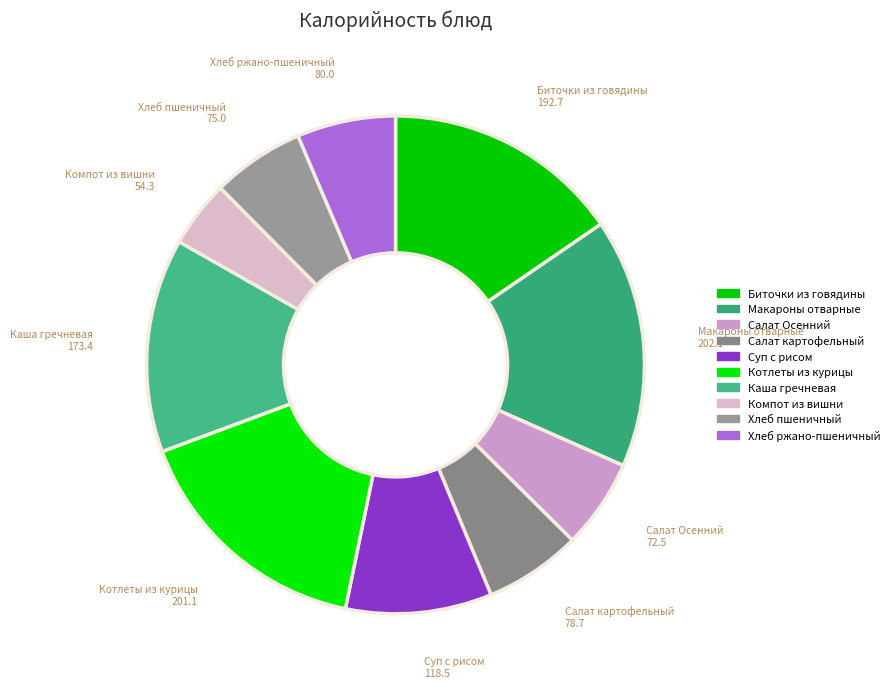

Is there a majority slice in this chart?

No